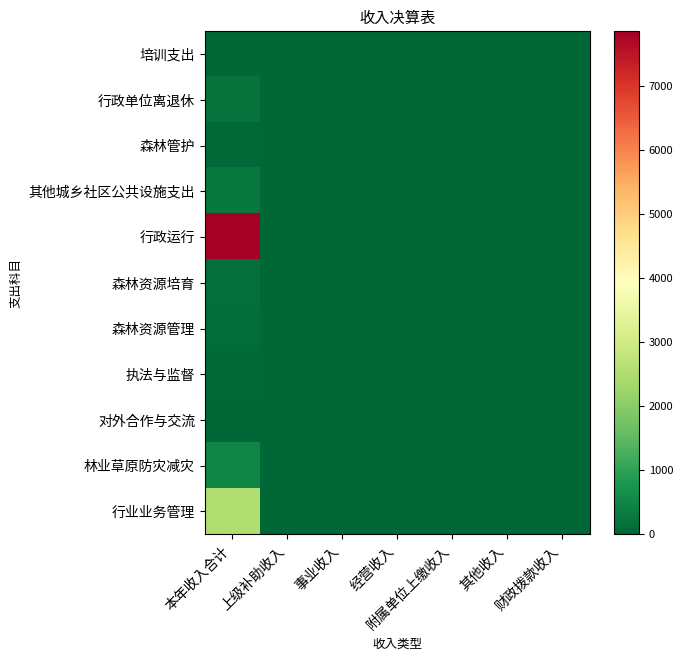

How many series are shown in this chart?

11